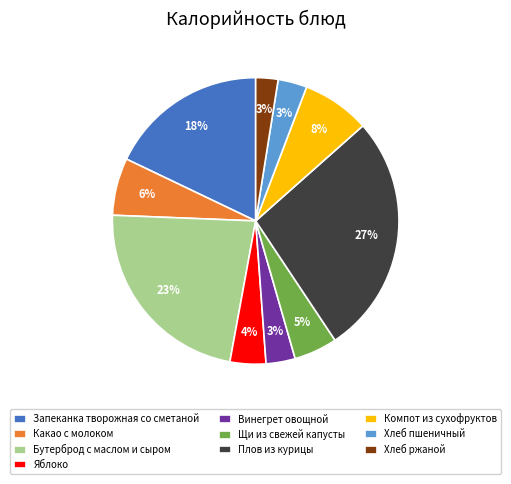

Does Плов из курицы account for over 50% of the chart?

No